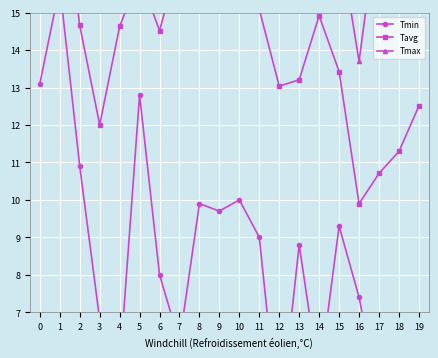

True or false: Tmax has a value of 35.2 at 12.

False